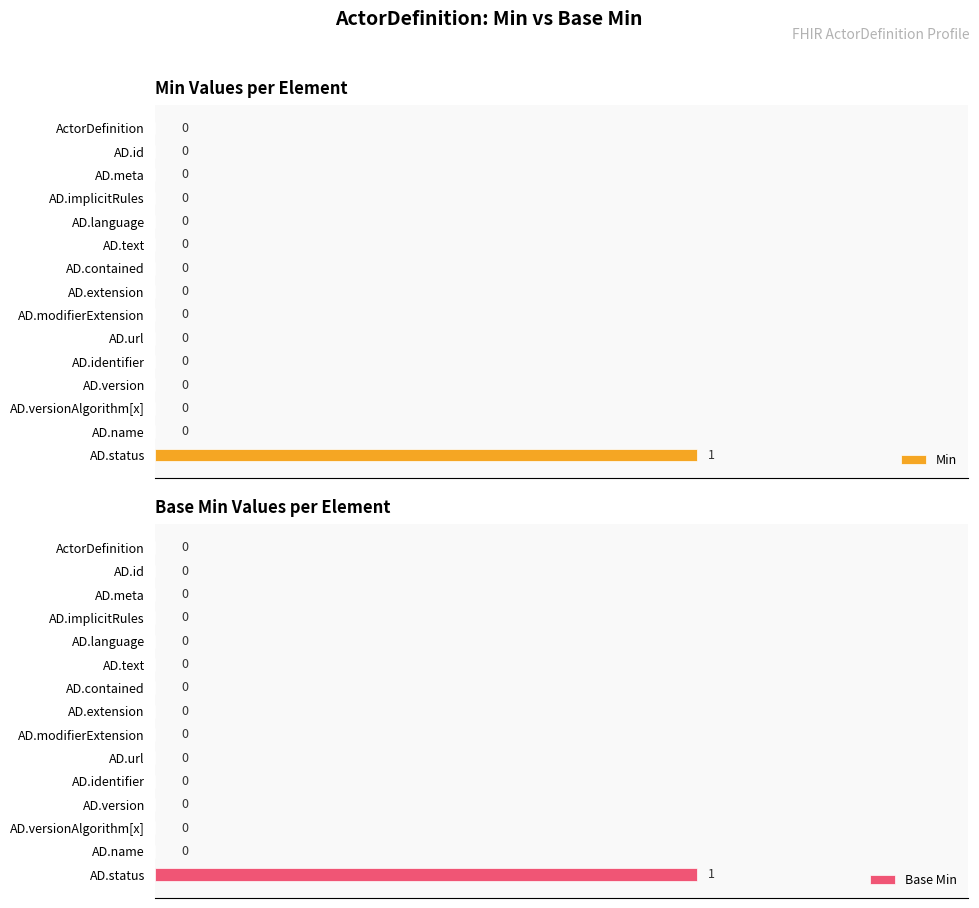

The value of Min at AD.url is 0. True or false?

True